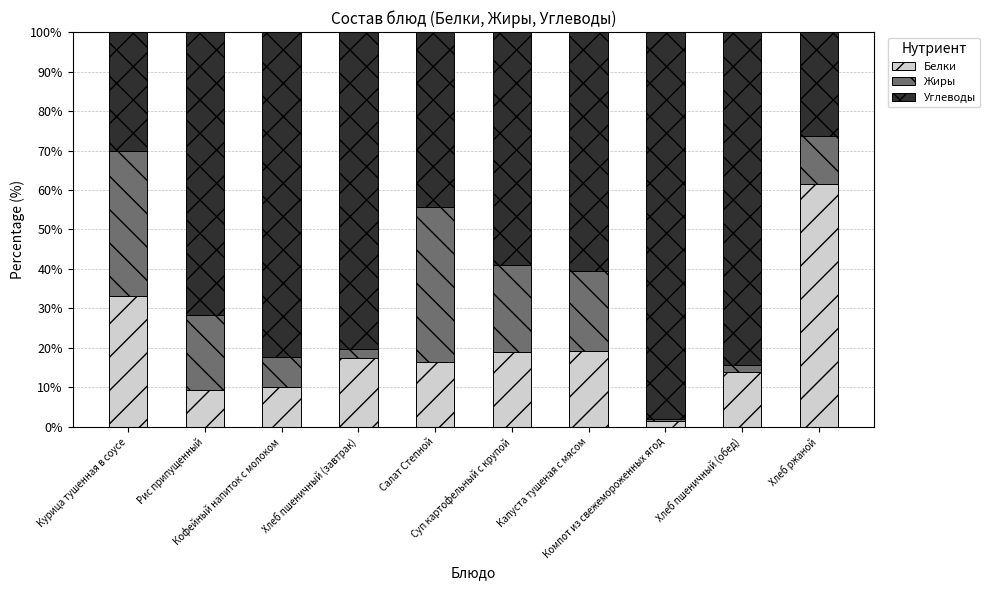

What is the highest value of the Белки series?

61.5